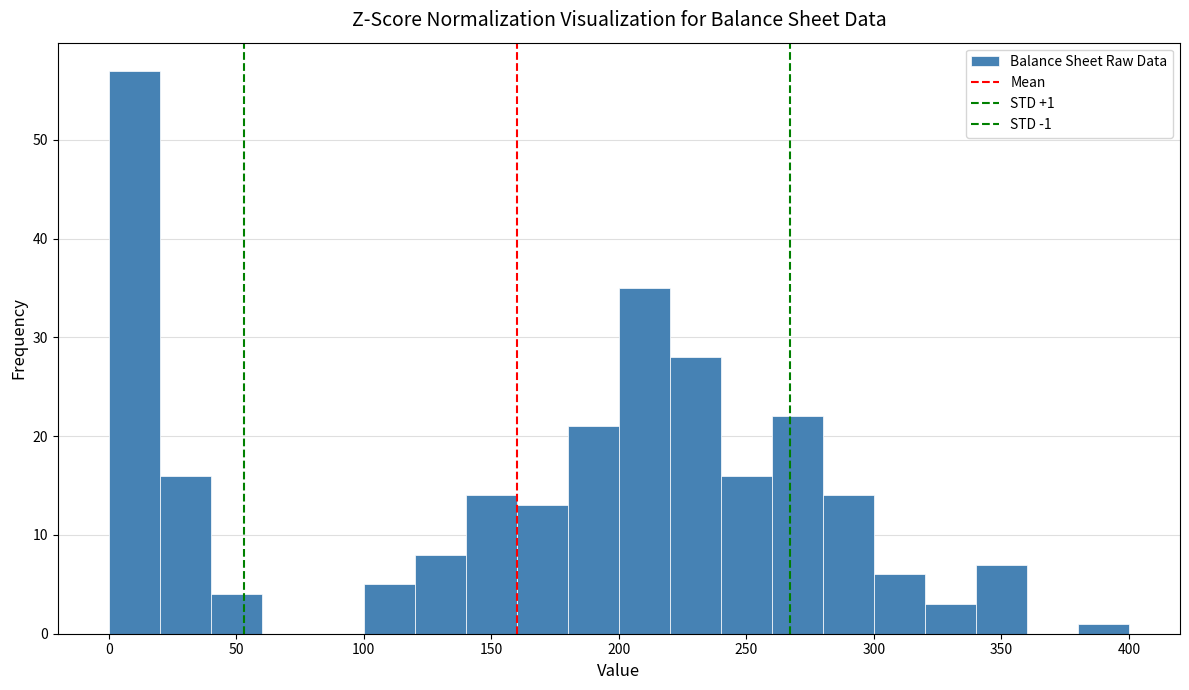

Which range on the x-axis has the tallest bar?

0 to 20